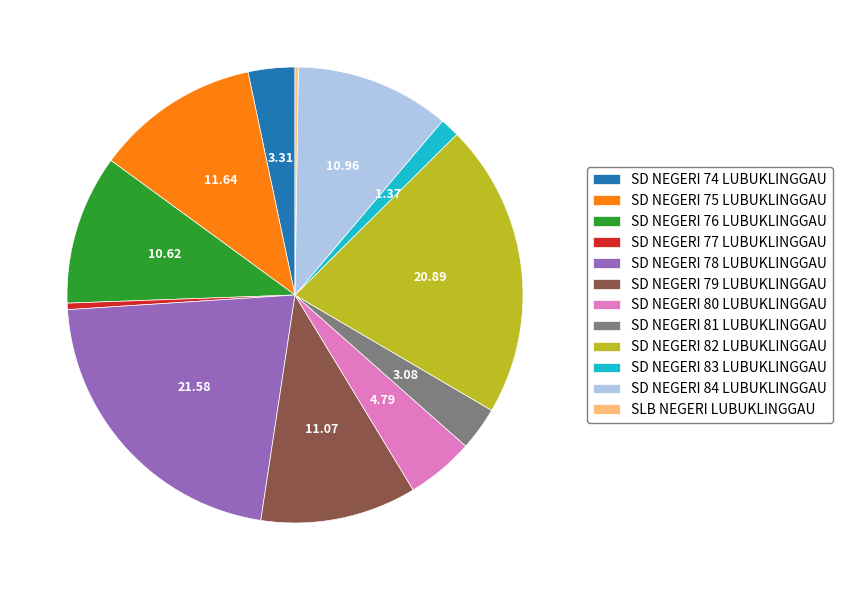

Do SD NEGERI 80 LUBUKLINGGAU and SD NEGERI 77 LUBUKLINGGAU together represent more than half of the pie?

No